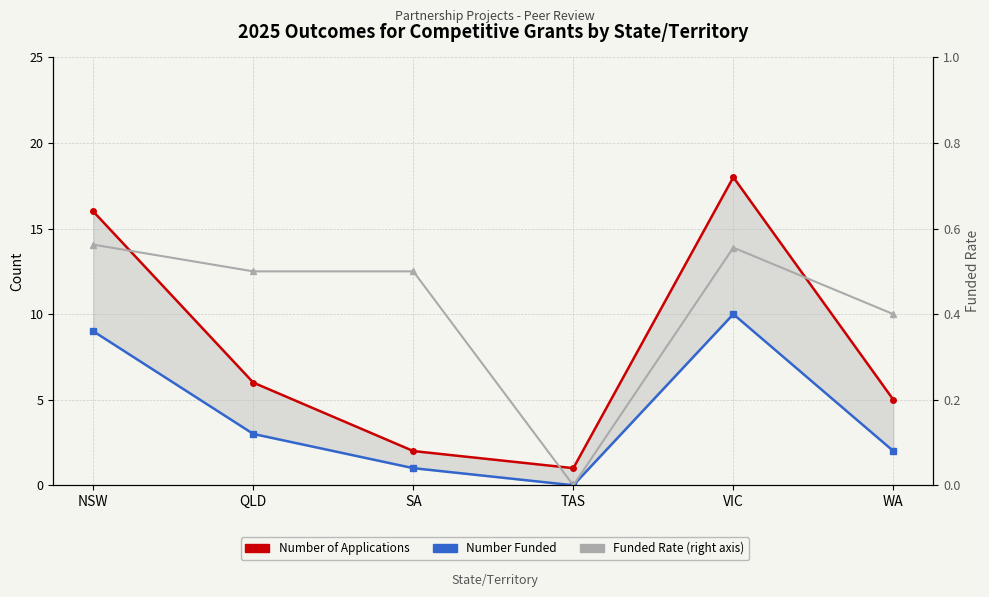

Is the value of Number Funded at TAS greater than the value of Number of Applications at WA?

No